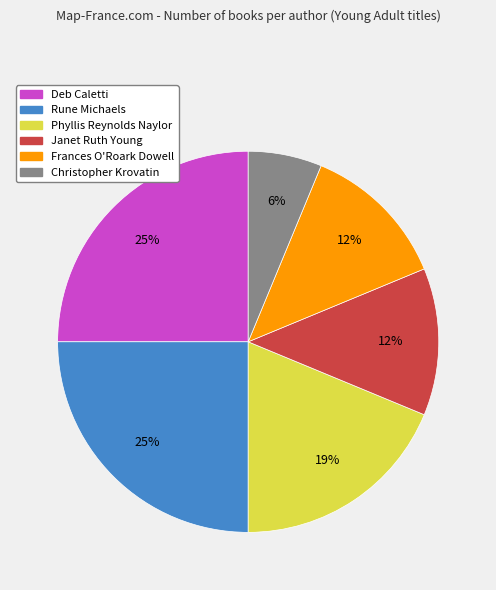

What percentage is the Rune Michaels slice, to the nearest percent?

25%